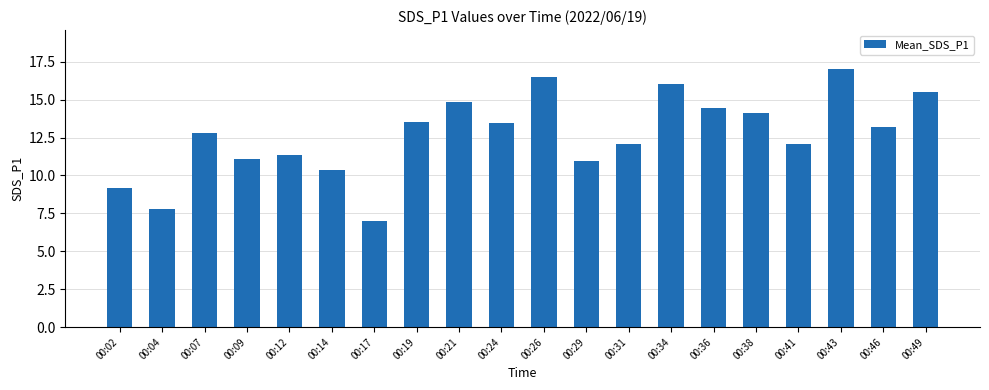

The value at 00:17 is 1.8. True or false?

False